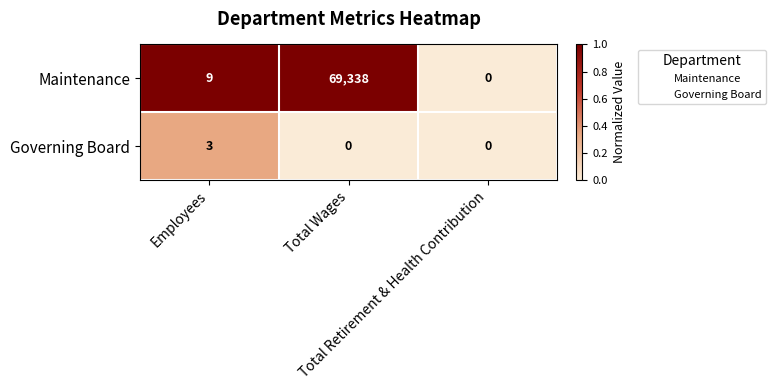

How many series are shown in this chart?

2